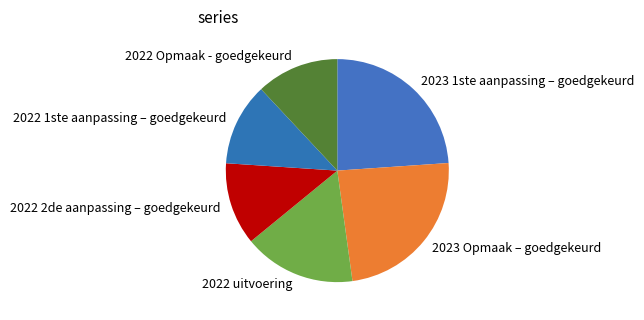

How many segments does this pie chart have?

6